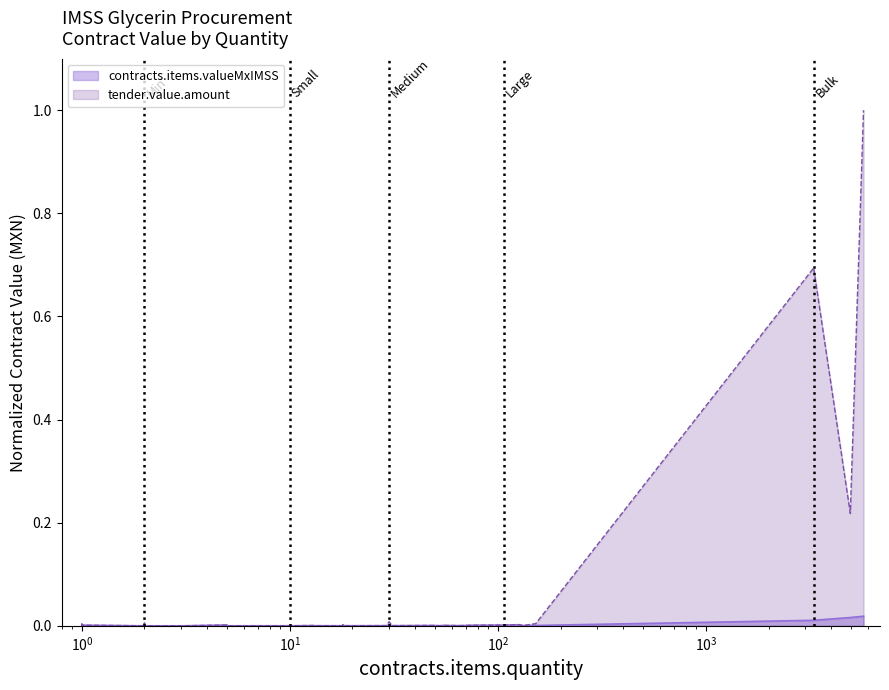

What is the greatest value displayed?

1.0